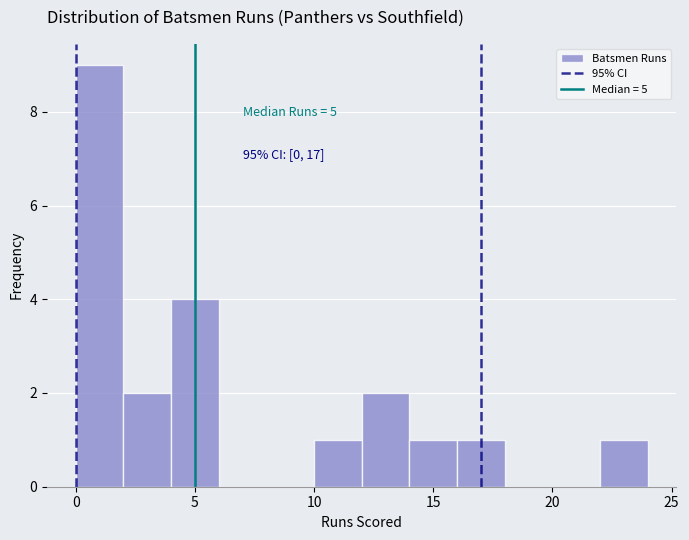

Which range on the x-axis has the tallest bar?

0 to 2